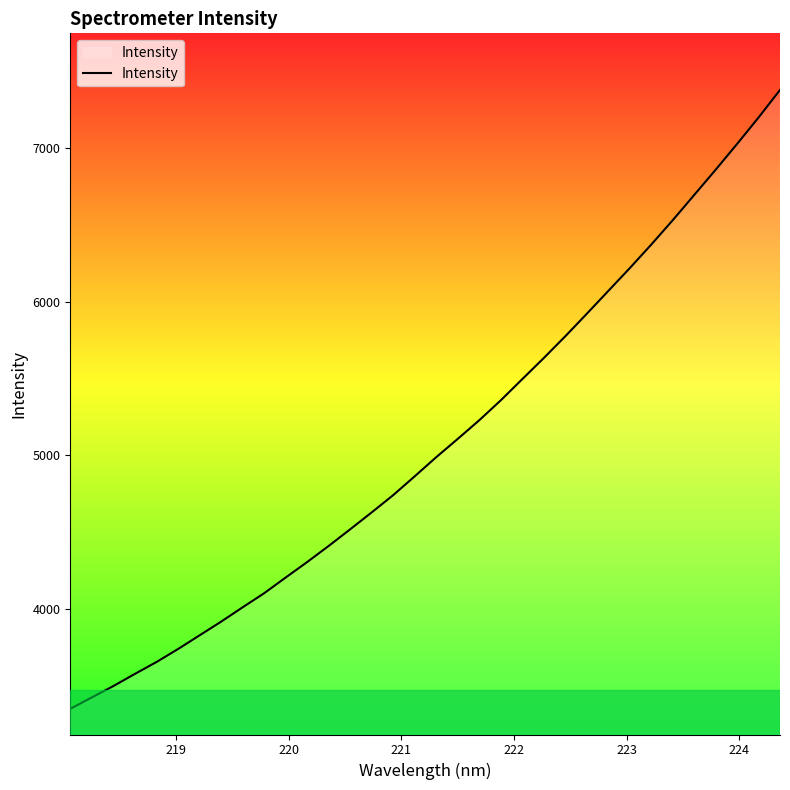

What is the sum of all values?

172604.7